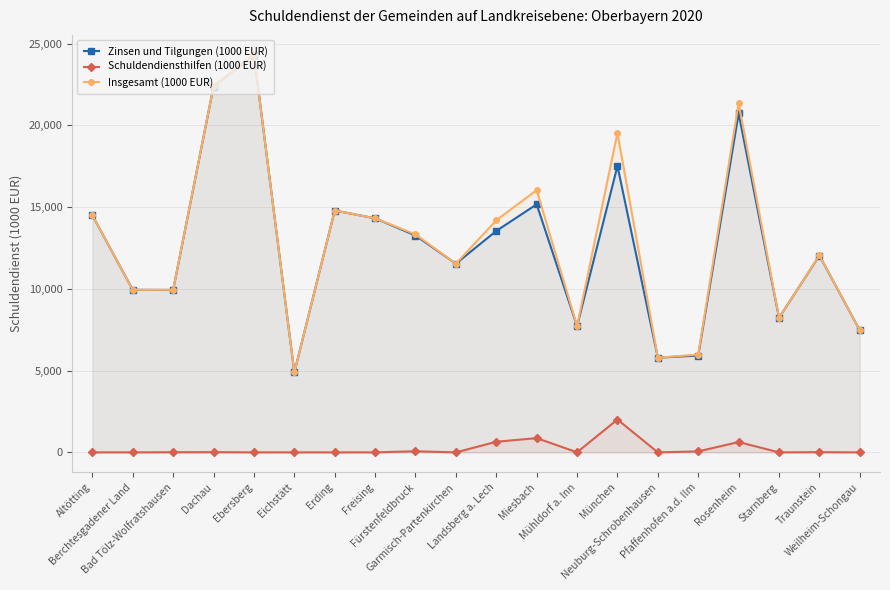

Reading left to right, transcribe all the data shown in this chart.

Zinsen und Tilgungen (1000 EUR): 14498.4	9942.0	9932.0	22376.7	24317.2	4886.9	14791.4	14317.9	13262.3	11541.8	13543.9	15171.1	7717.8	17519.6	5792.4	5921.3	20732.0	8230.0	12038.7	7462.7
Schuldendiensthilfen (1000 EUR): 0.0	0.0	9.3	12.8	0.7	0.0	0.0	0.0	67.6	0.0	649.4	871.8	5.4	2009.8	0.0	59.6	633.1	0.3	11.5	0.0
Insgesamt (1000 EUR): 14498.4	9942.0	9941.3	22389.5	24318.0	4886.9	14791.4	14317.9	13329.8	11541.8	14193.3	16042.8	7723.2	19529.4	5792.4	5981.0	21365.2	8230.3	12050.2	7462.7